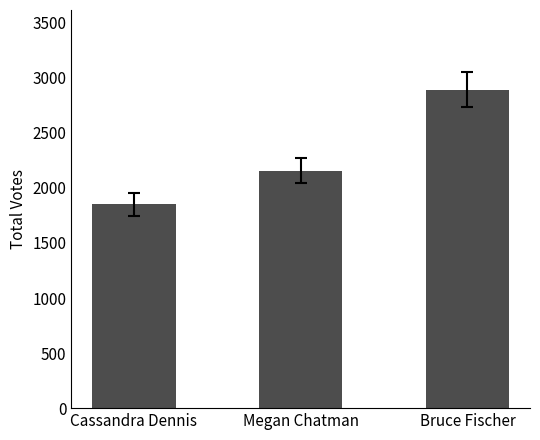

Count the values in the range 1849 to 2892.

3